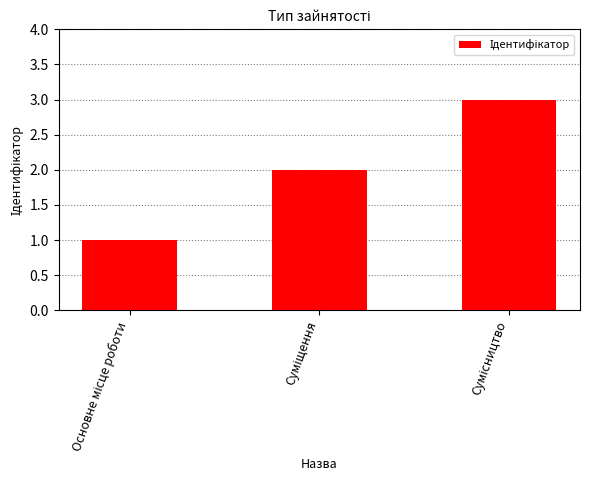

How many distinct data groups are displayed?

1